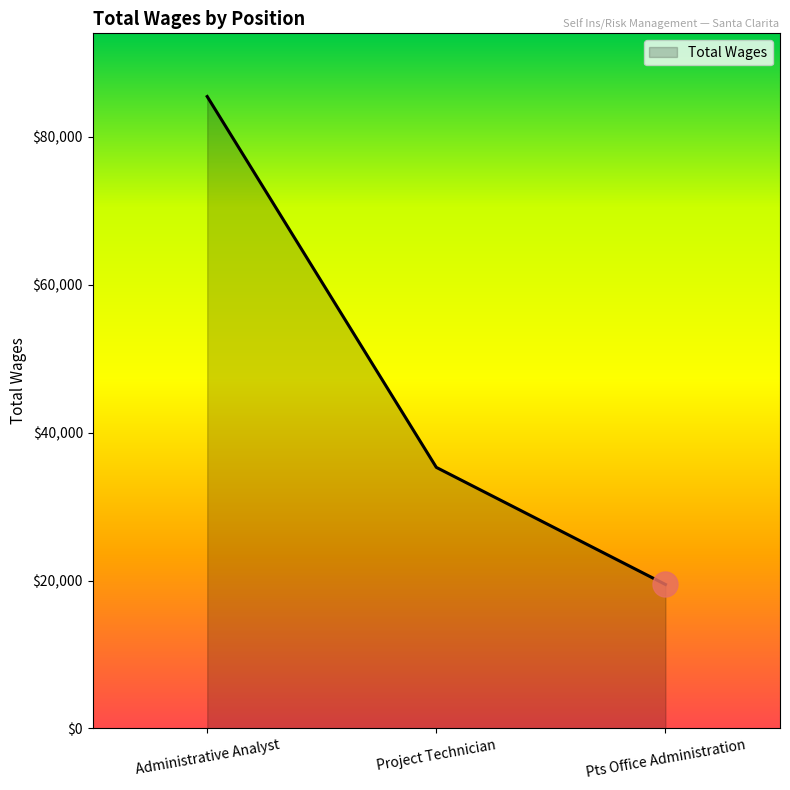

What position from the left is Pts Office Administration?

3